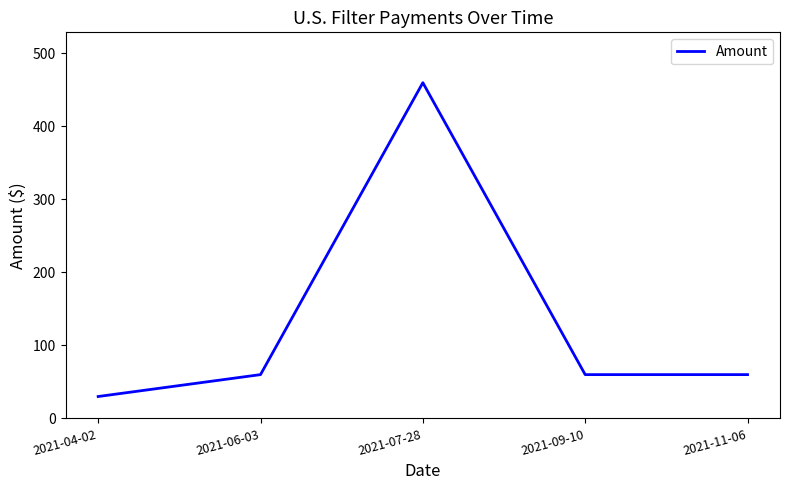

Which category has the lowest value across all series?

2021-04-02